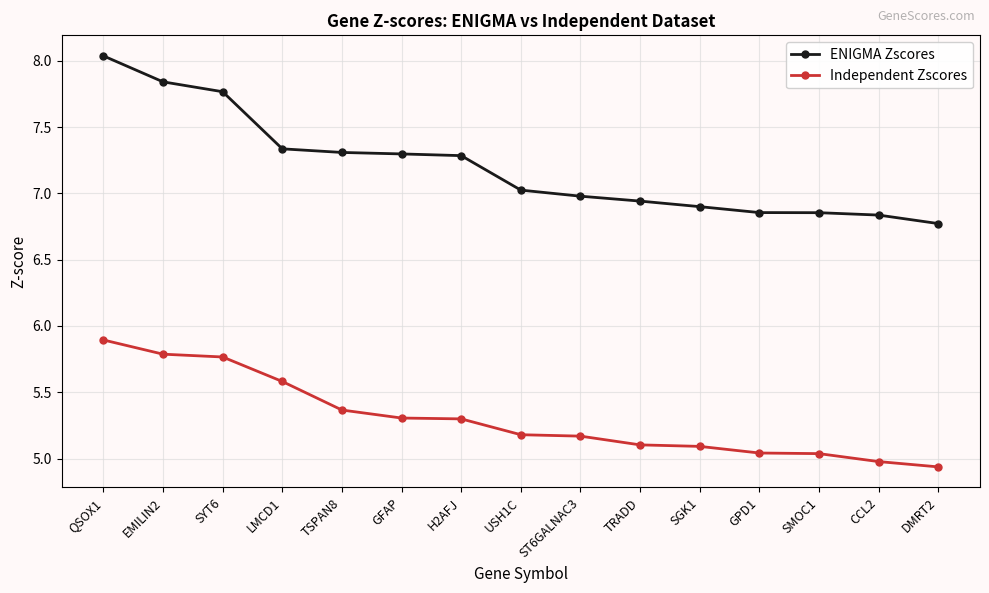

True or false: ENIGMA Zscores and Independent Zscores cross at least once.

False